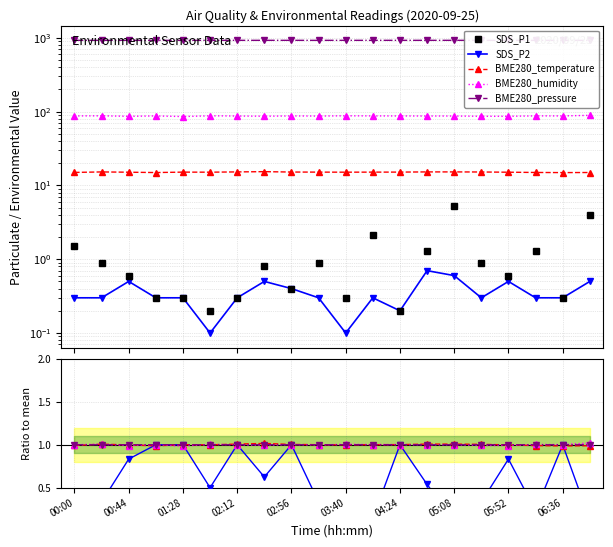

In SDS_P1, how many points are lower than both neighbors (excluding endpoints)?

6